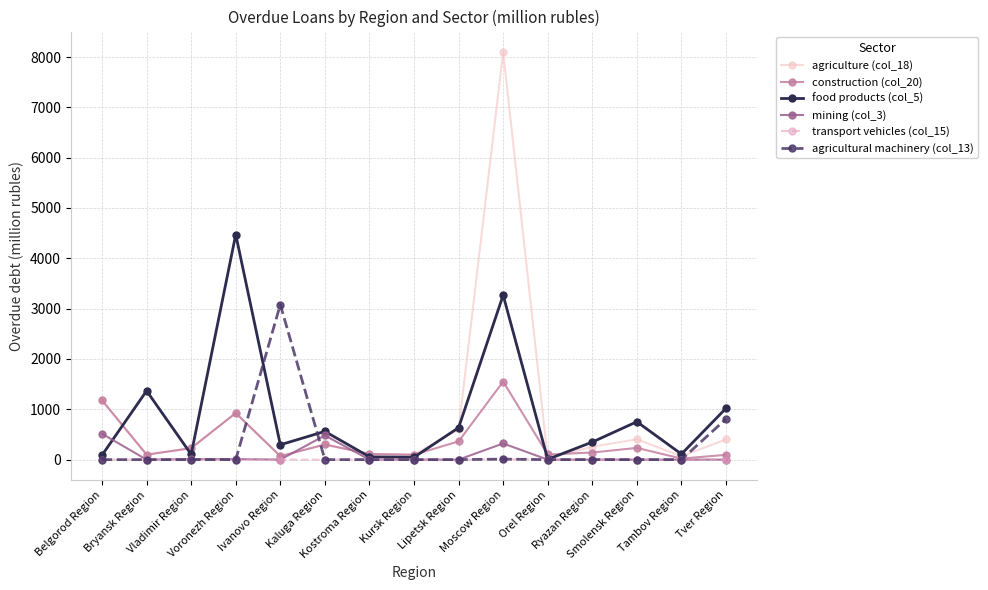

Rank the series by their maximum value, from highest to lowest.

agriculture (col_18), food products (col_5), agricultural machinery (col_13), construction (col_20), mining (col_3), transport vehicles (col_15)